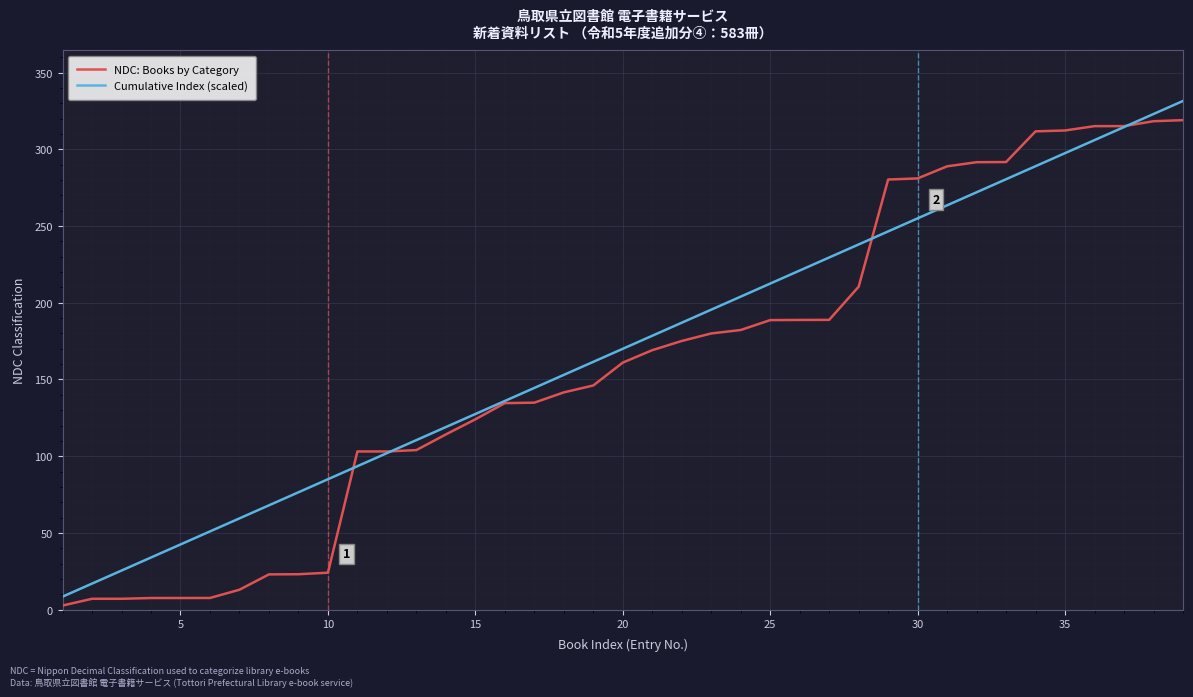

What is the maximum value shown in the chart?

331.5